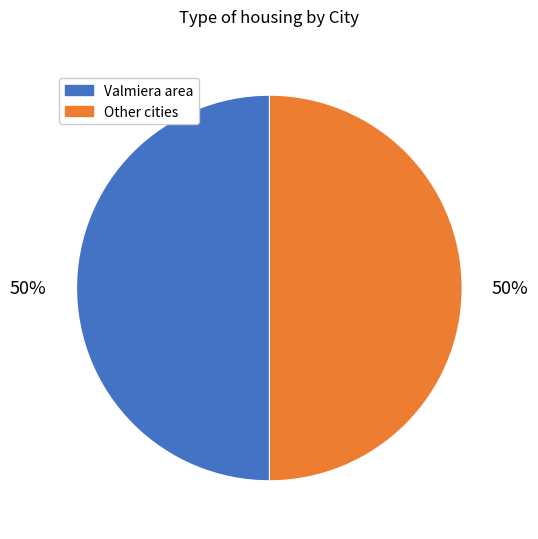

To the nearest percent, what is the average slice percentage?

50%